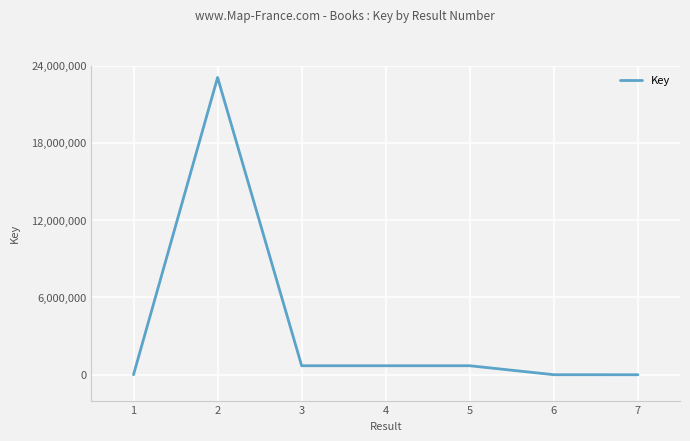

Is it true that the value at 5 is 702980?

True